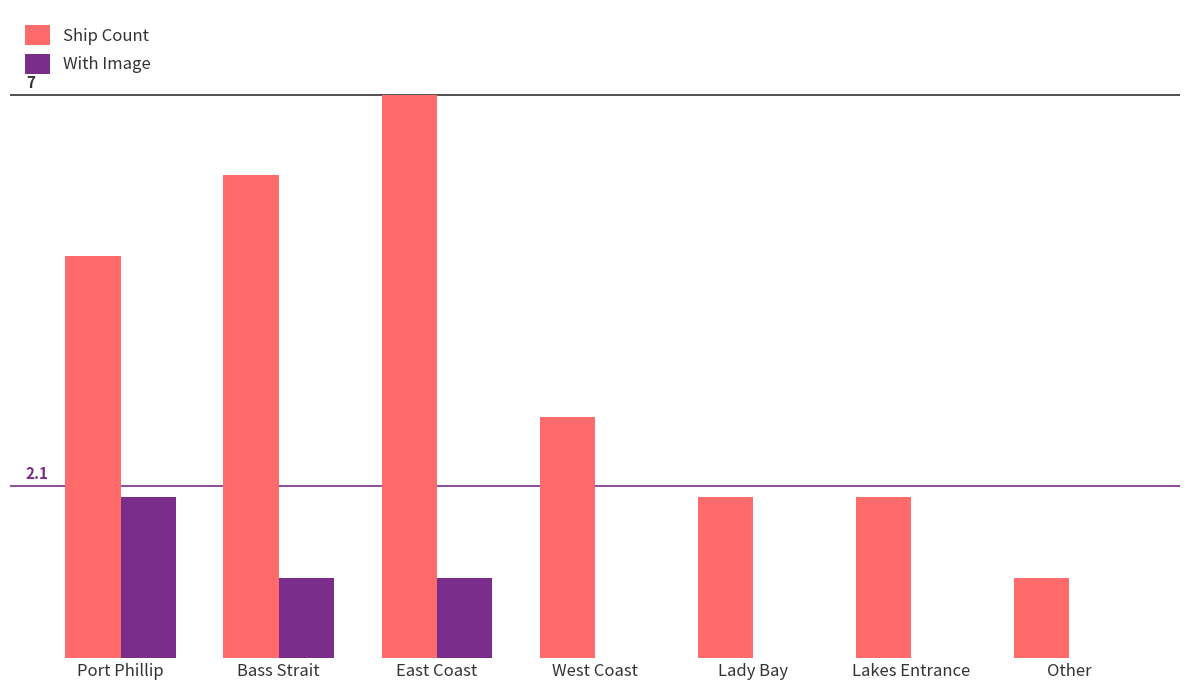

What are all the series names shown in the legend?

Ship Count, With Image